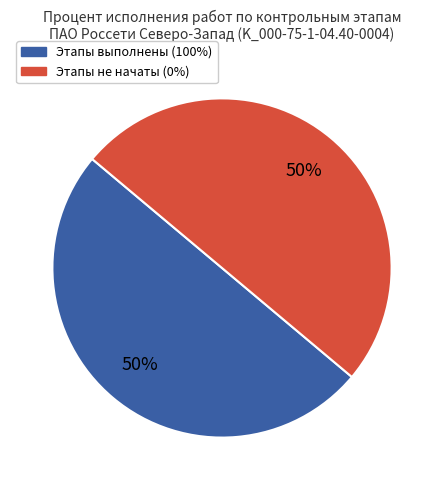

Do Этапы не начаты (0%) and Этапы выполнены (100%) together represent more than half of the pie?

Yes